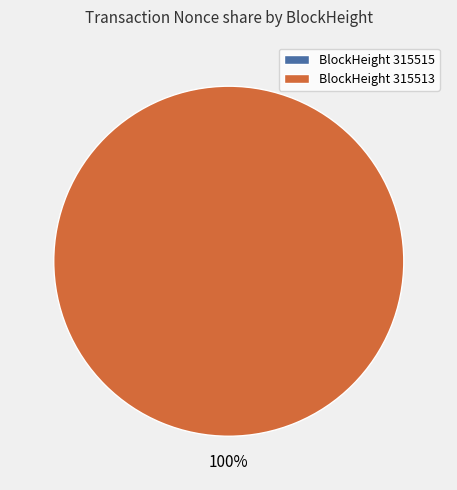

How many slices are in this pie chart?

2